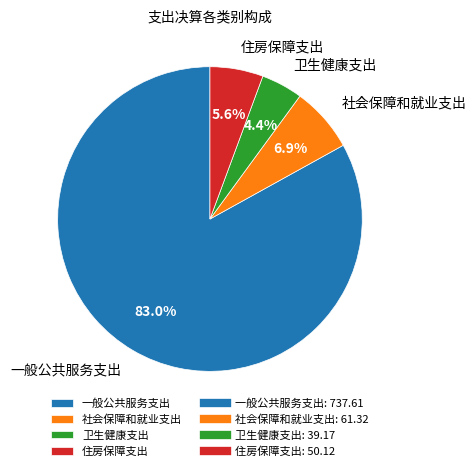

Approximately how many times larger is the value at 卫生健康支出 compared to 住房保障支出?

0.8